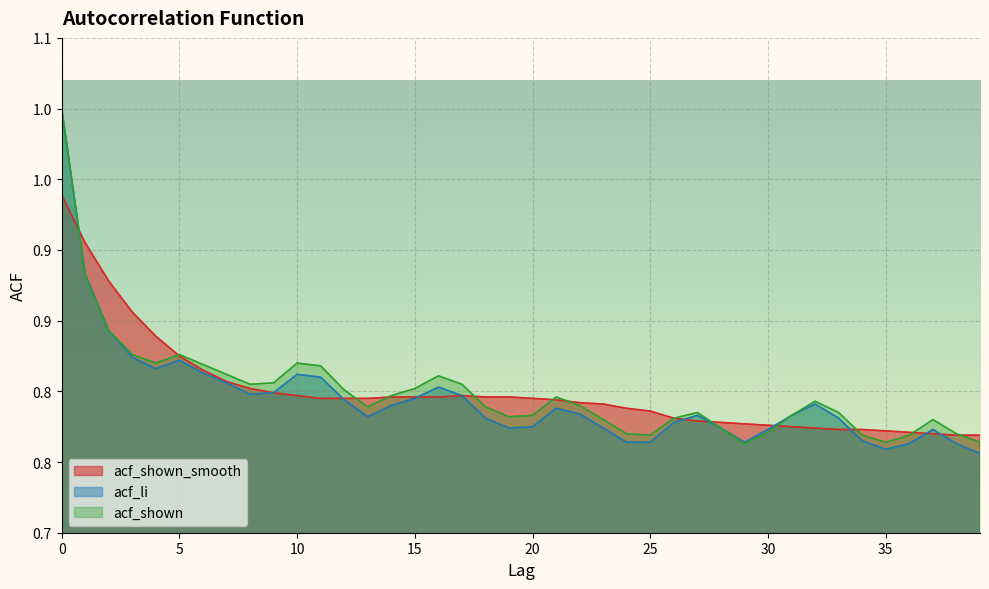

How many acf_shown values are between 0 and 1?

40